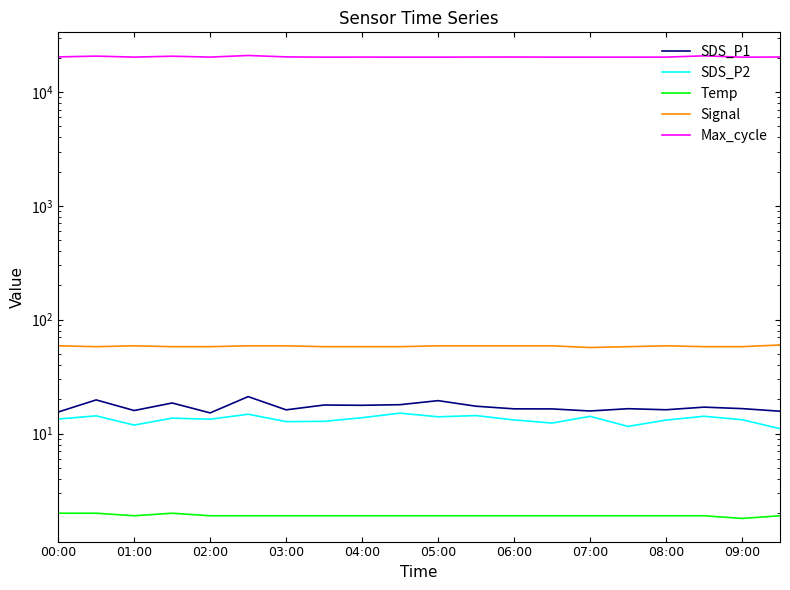

What are all the series names shown in the legend?

SDS_P1, SDS_P2, Temp, Signal, Max_cycle